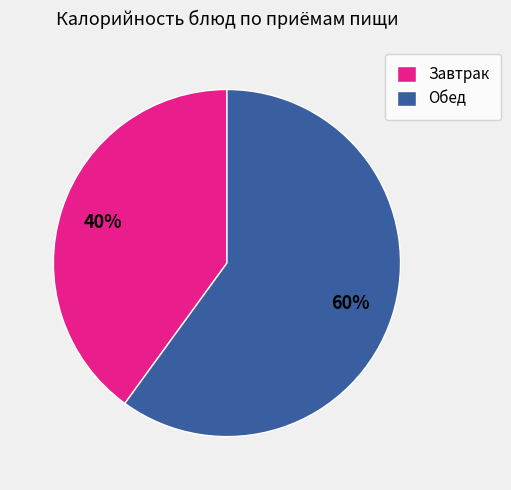

Is the sum of Обед and Завтрак greater than half?

Yes